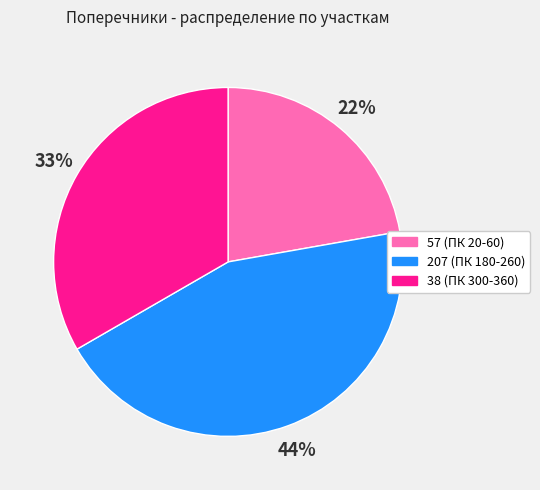

What is the smallest slice in the pie chart?

57 (ПК 20-60)